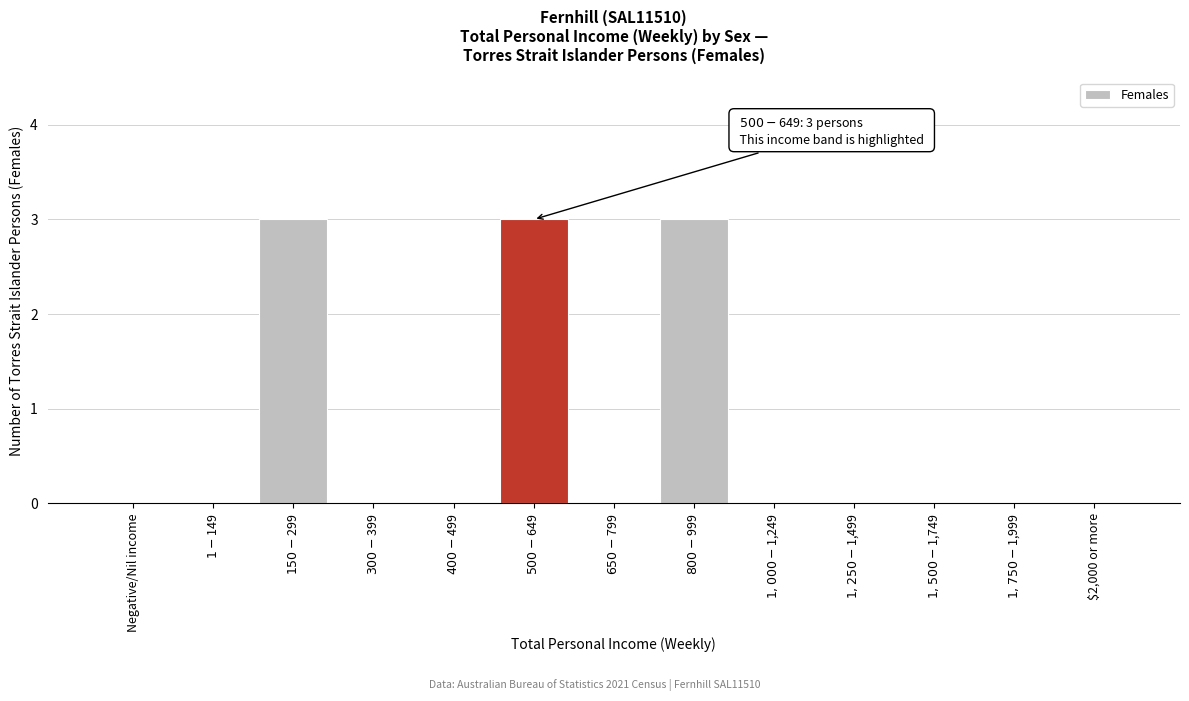

What is the maximum value shown in the chart?

3